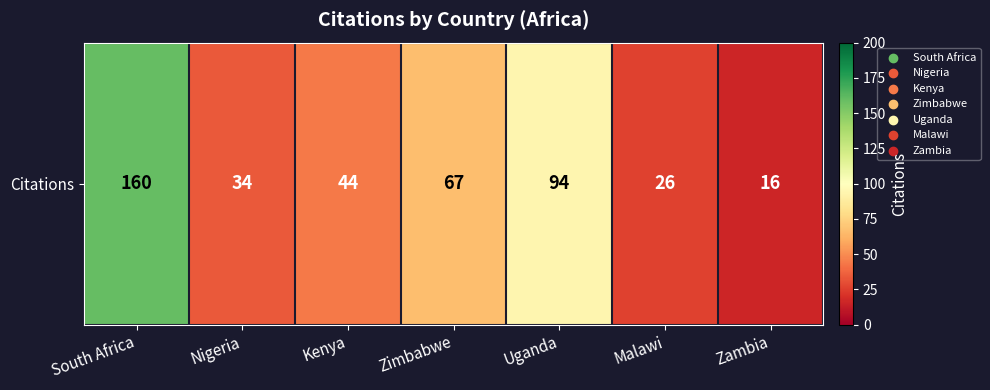

Where is the data nearest to the value 88?

Uganda